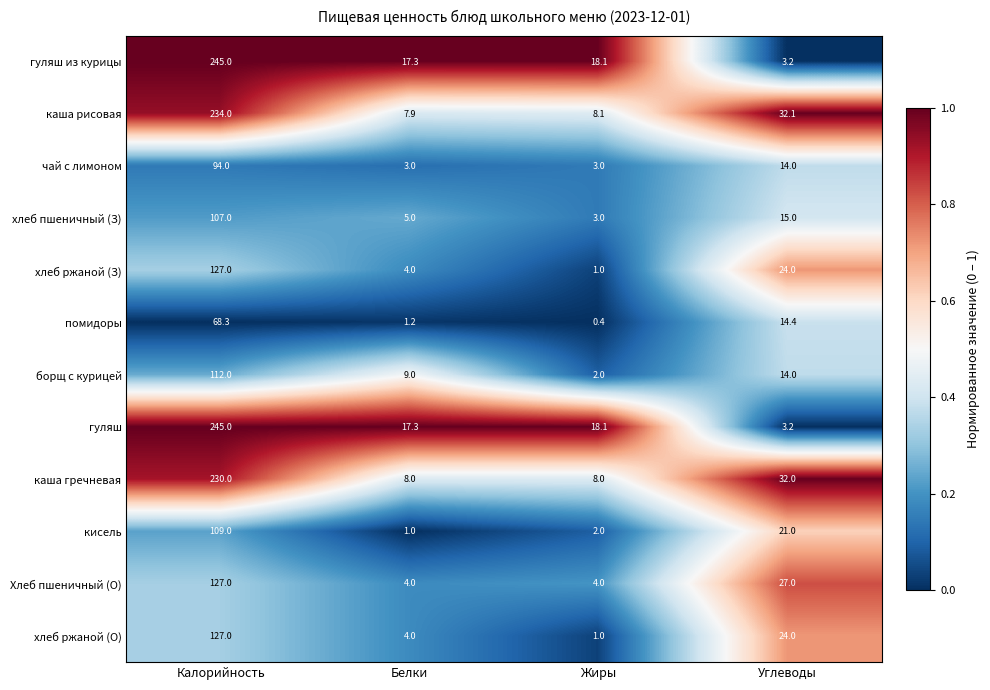

At which category is the sum across all series the highest?

Калорийность